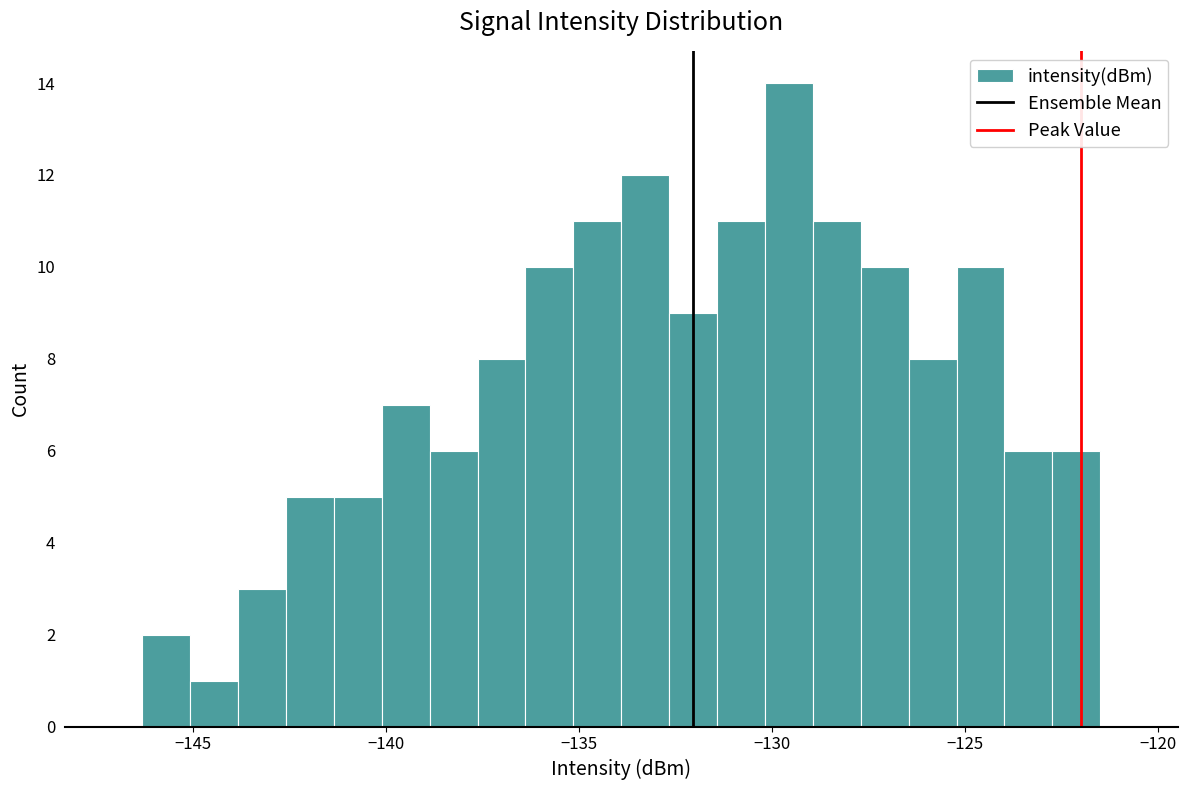

Around what value on the x-axis is the tallest bar? Give the approximate position of its centre, as read against the axis.

-129.5